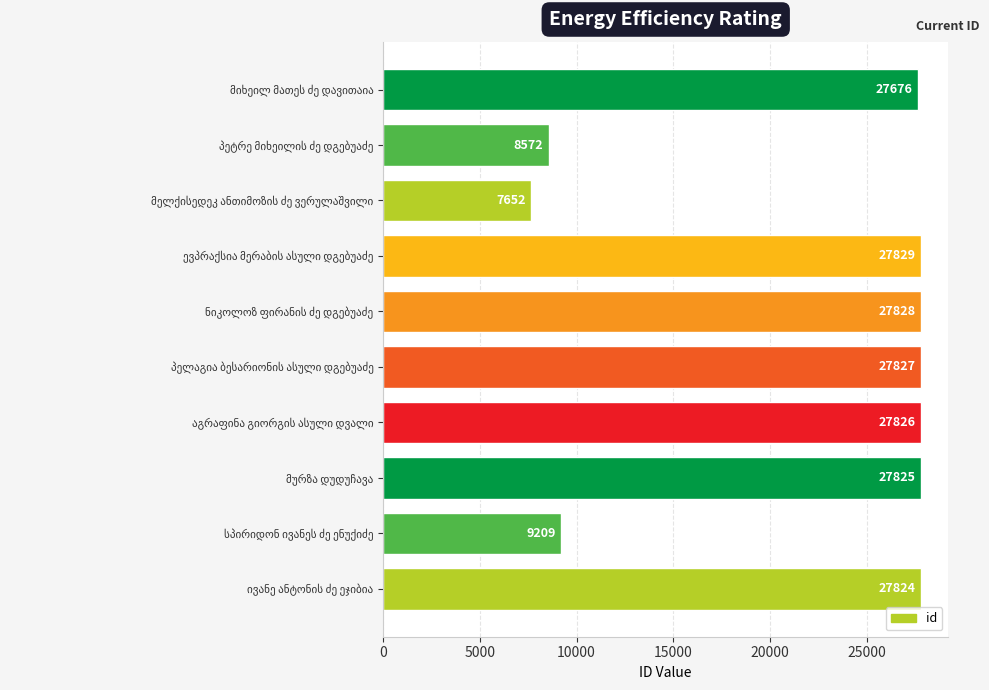

Reading top to bottom, extract all data points from this chart.

27676	8572	7652	27829	27828	27827	27826	27825	9209	27824